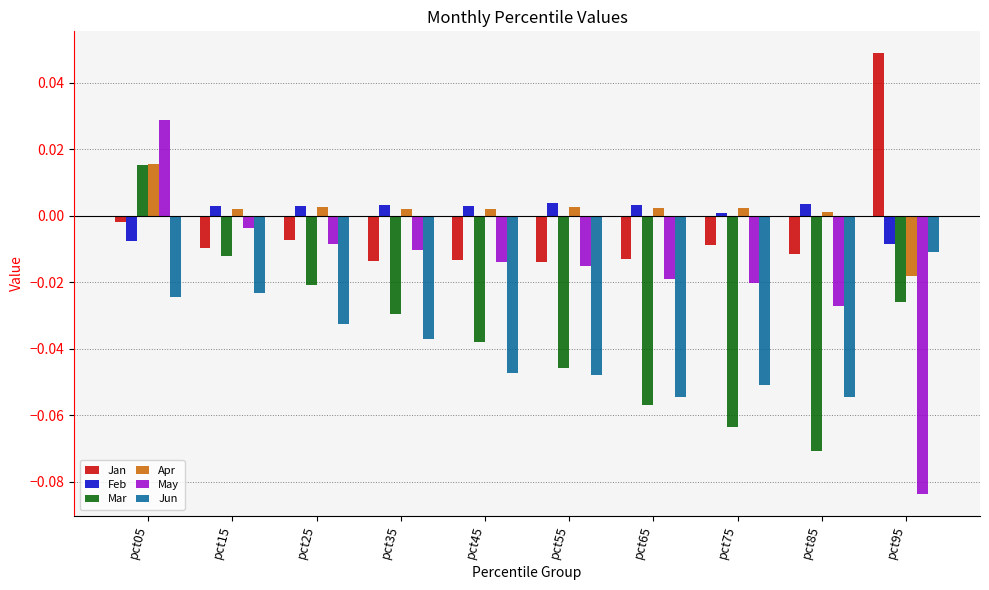

Is it true that Feb equals 0.0 at pct65?

True